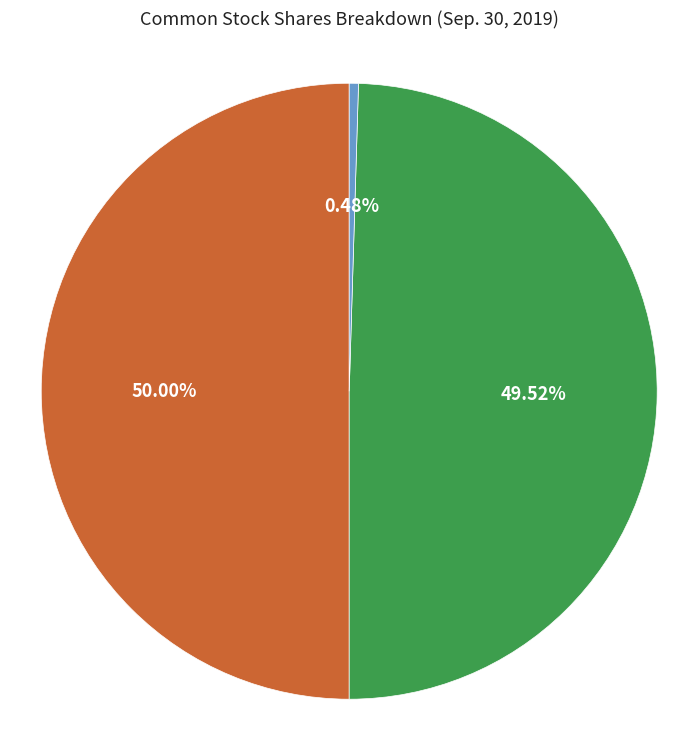

To the nearest percent, what is the difference between the largest and smallest slice percentages?

50%